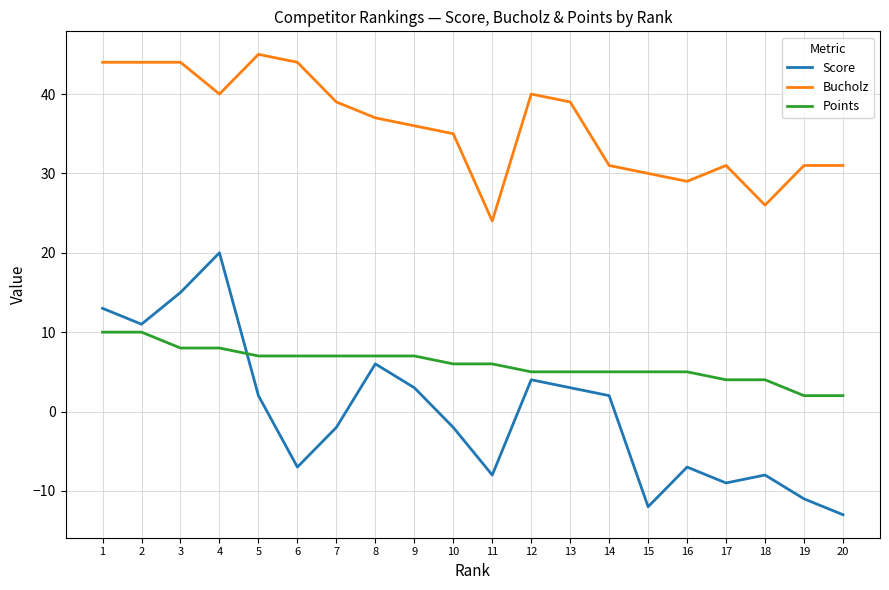

True or false: Points and Bucholz cross at least once.

False